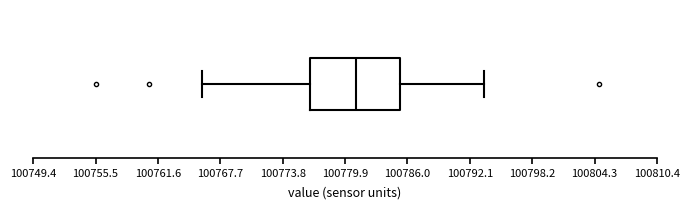

Transcribe this box plot: give where the median line is, the range the box spans, and where the two whiskers end, as read against the x-axis. The values are not printed on the chart, so give them approximately, as read against the axis.

median 100781, box 100776 to 100785, whiskers 100766 to 100794